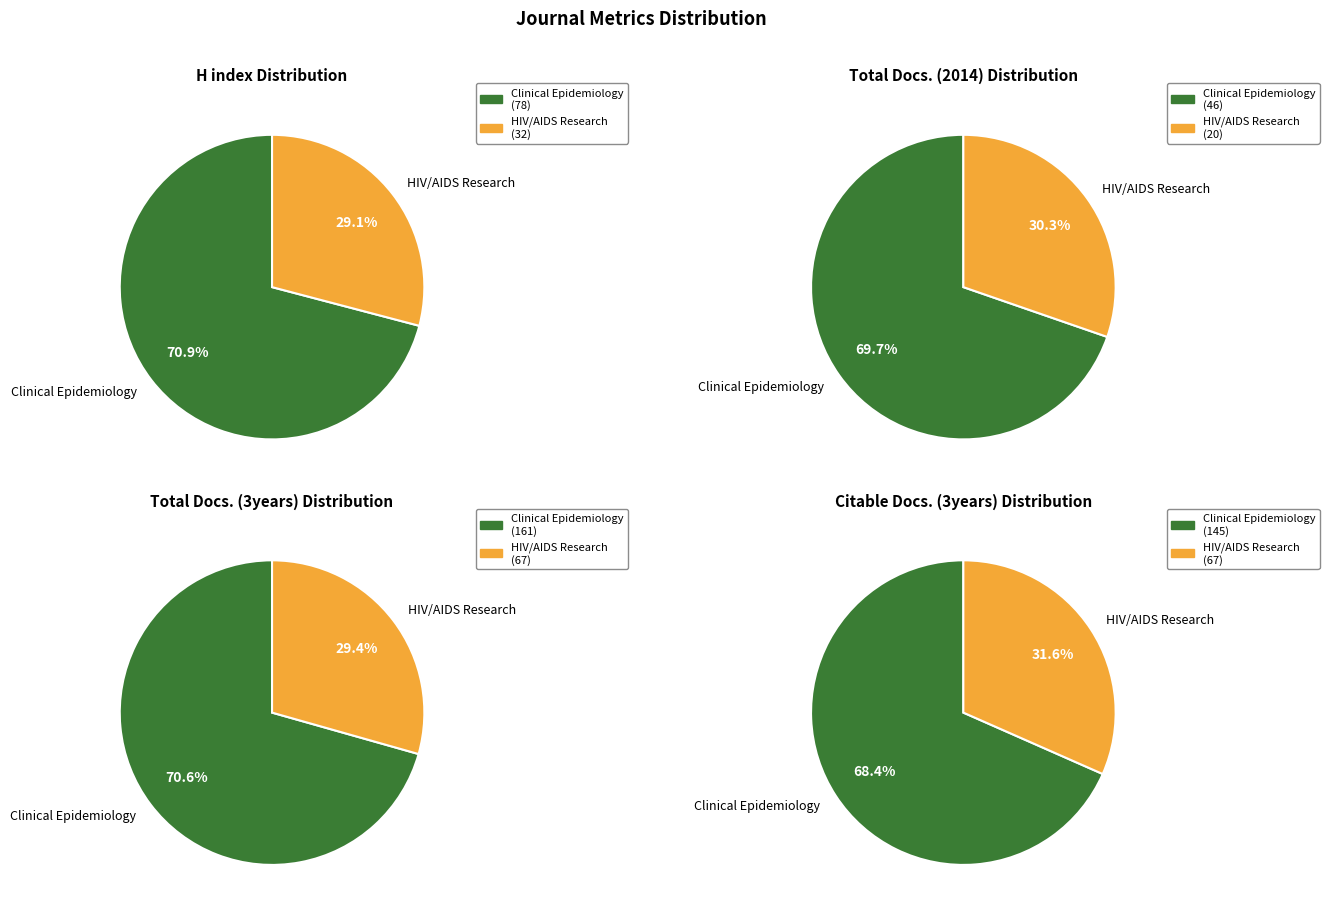

Which category has the biggest portion of the pie?

Clinical Epidemiology